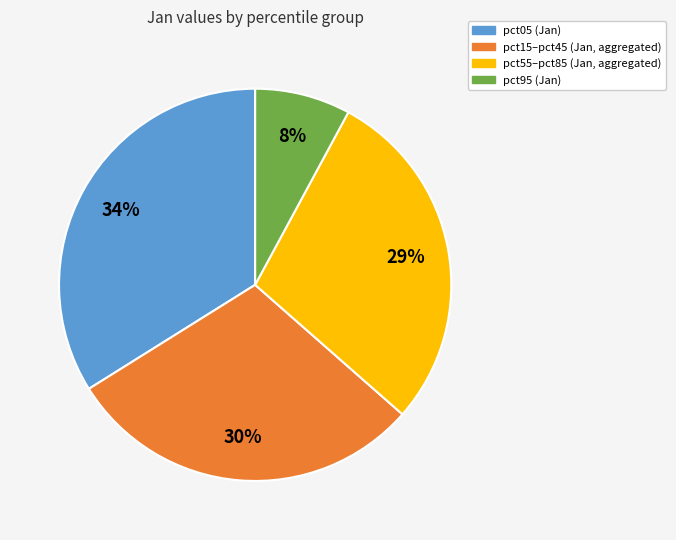

Is the sum of pct55–pct85 (Jan, aggregated) and pct15–pct45 (Jan, aggregated) greater than half?

Yes